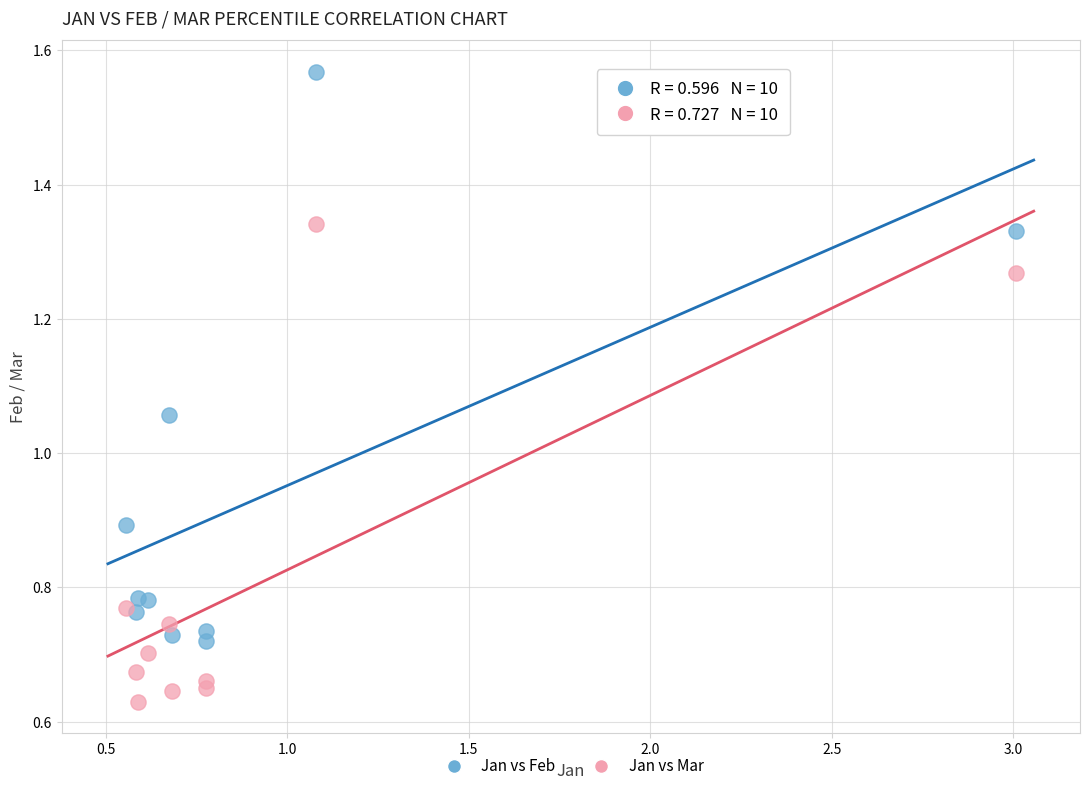

Which series reaches the minimum Y coordinate?

Jan vs Mar